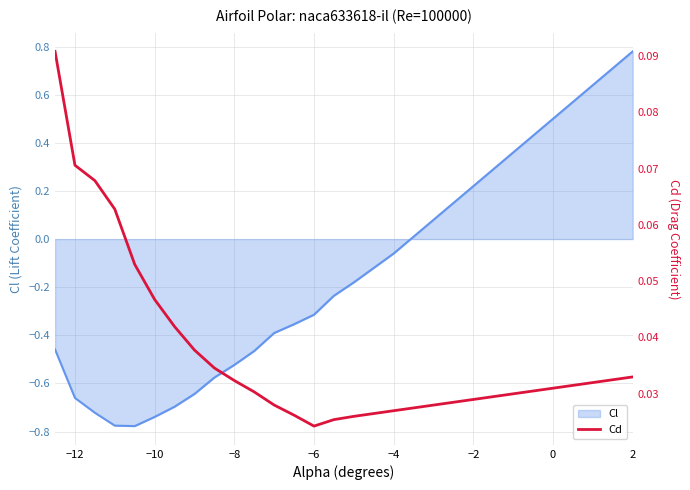

What is the sum of all values?

1.1